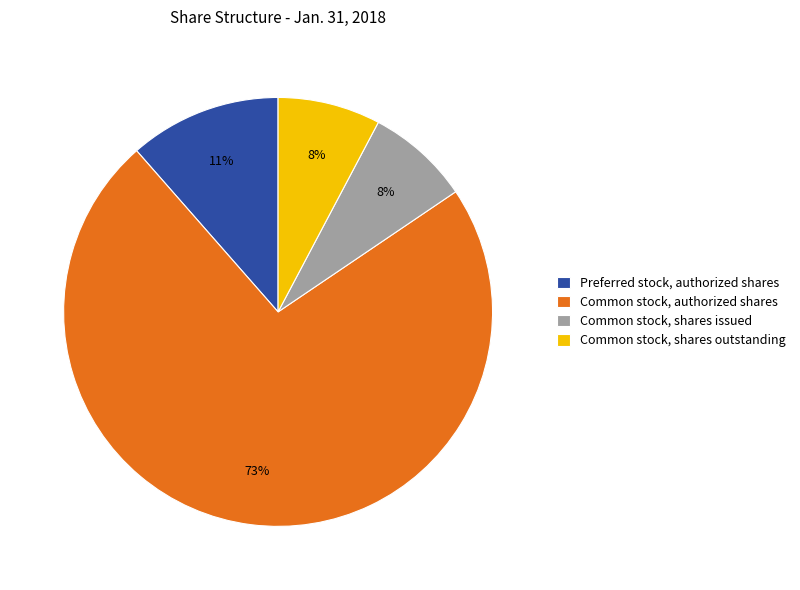

To the nearest percent, what portion does Common stock, authorized shares represent?

73%